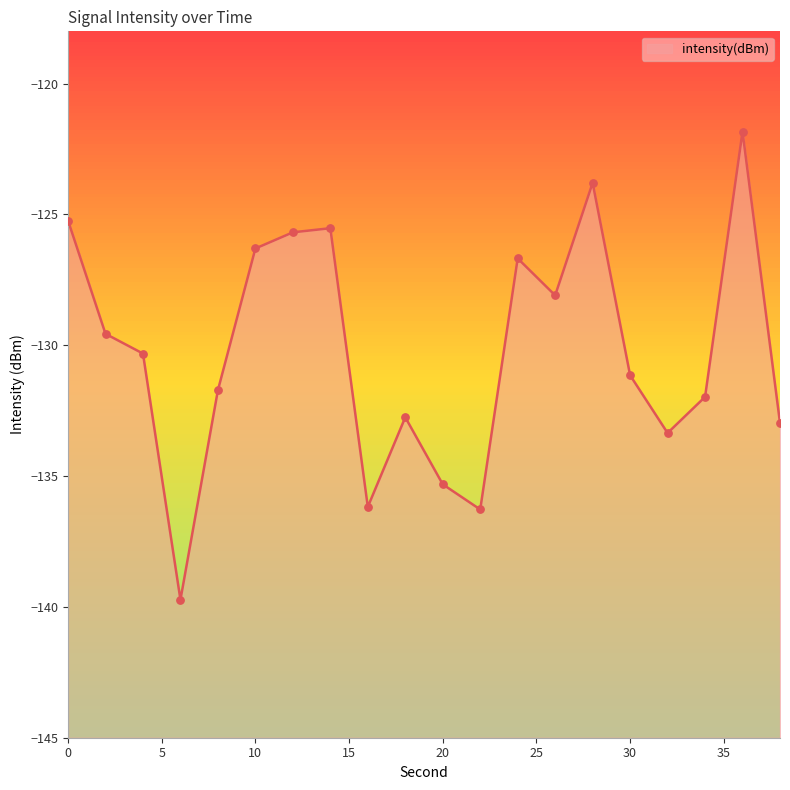

Which has a higher value, 36 or 26?

36